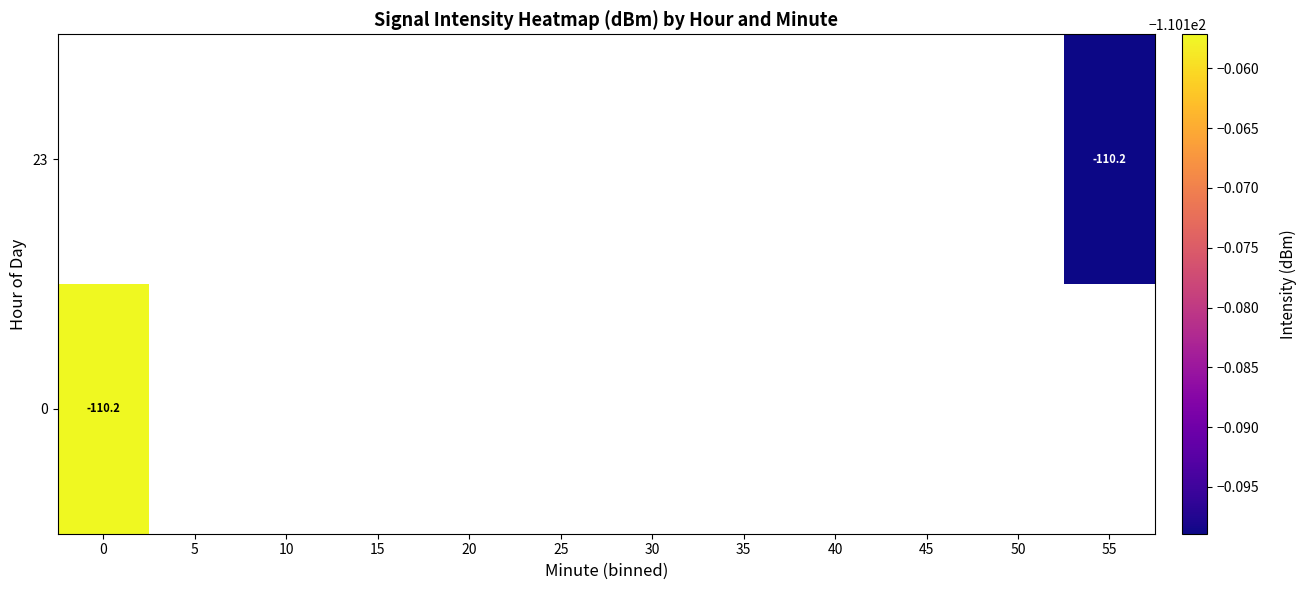

What is the greatest value displayed?

-110.2